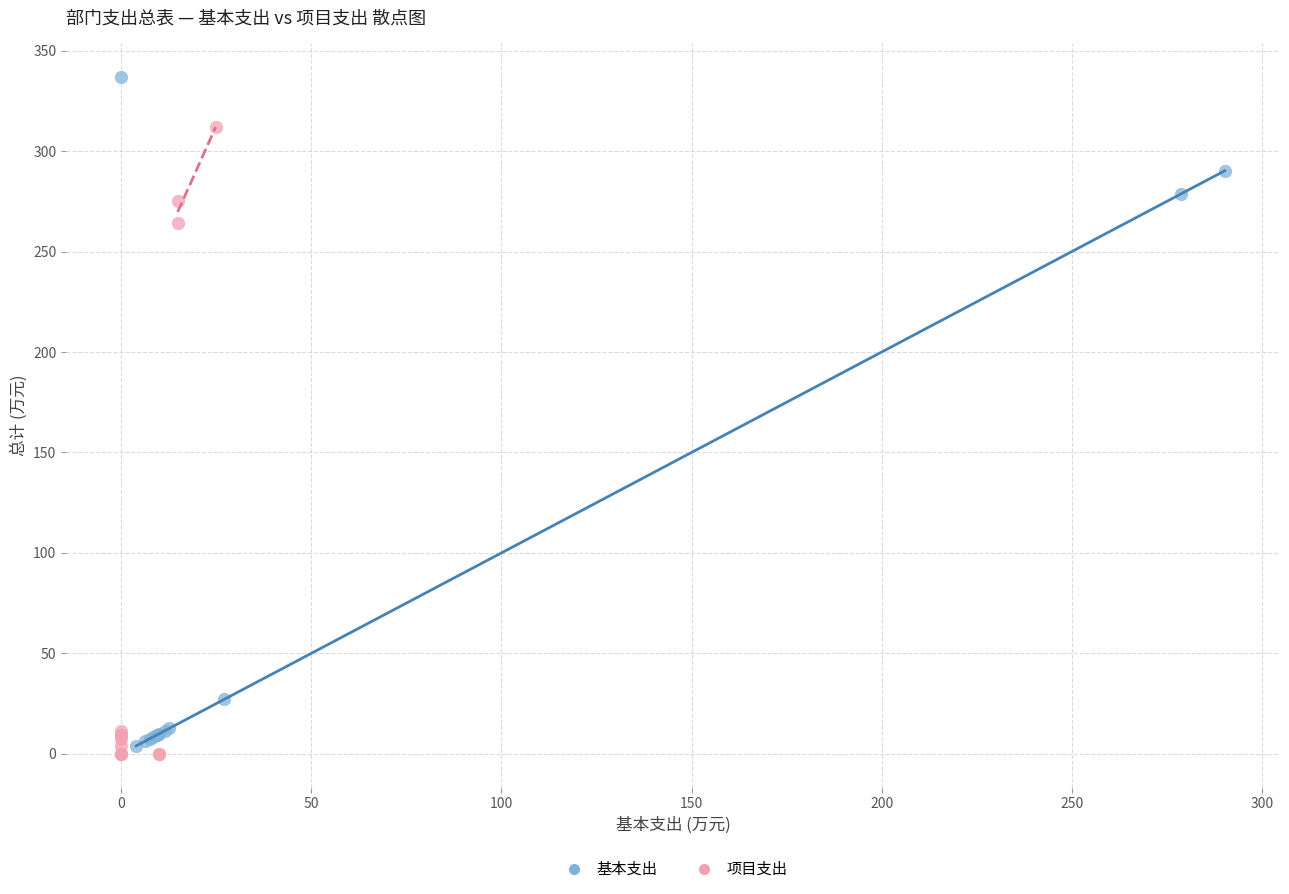

Which series reaches the maximum Y coordinate?

基本支出